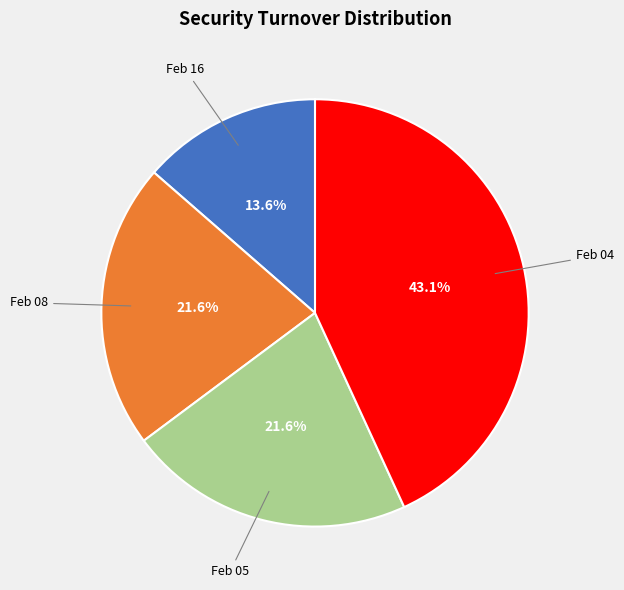

Does Feb 05 represent more than half of the total?

No